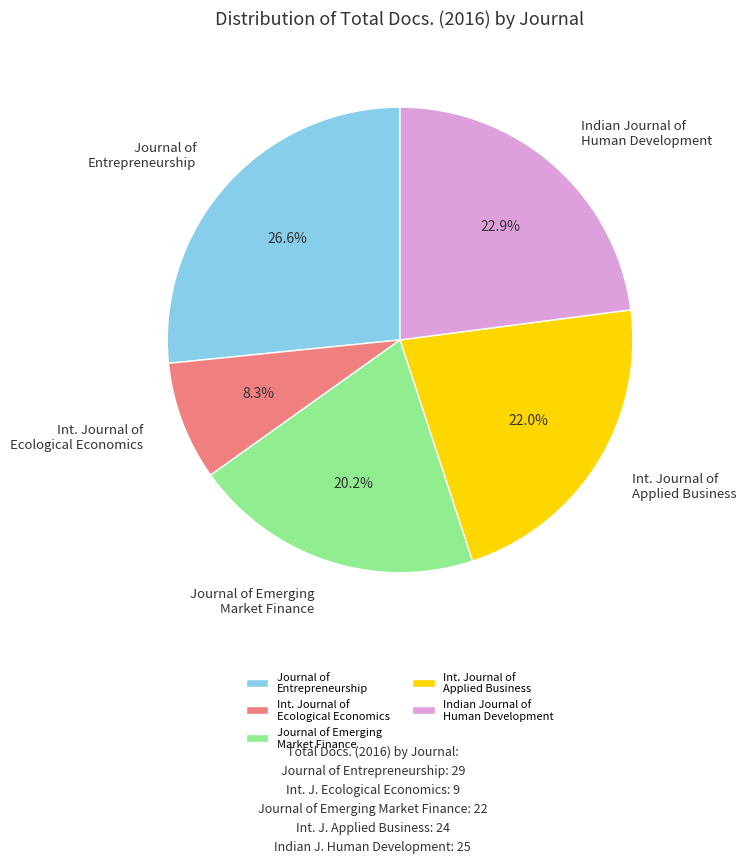

Count the number of slices in the pie.

5